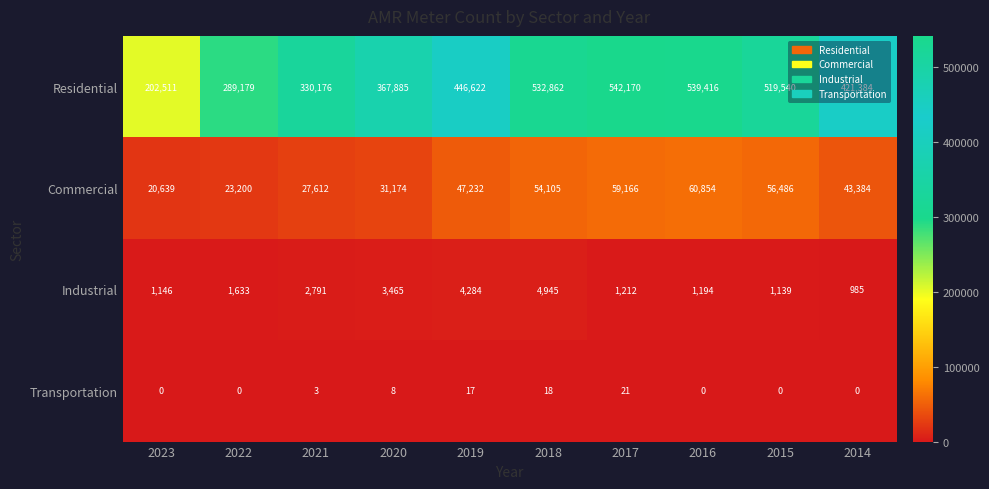

What is the sum of all Residential values?

4191745